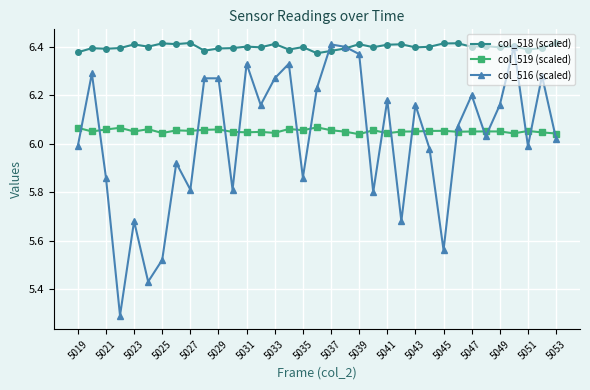

At how many categories does at least one series exceed 5?

35